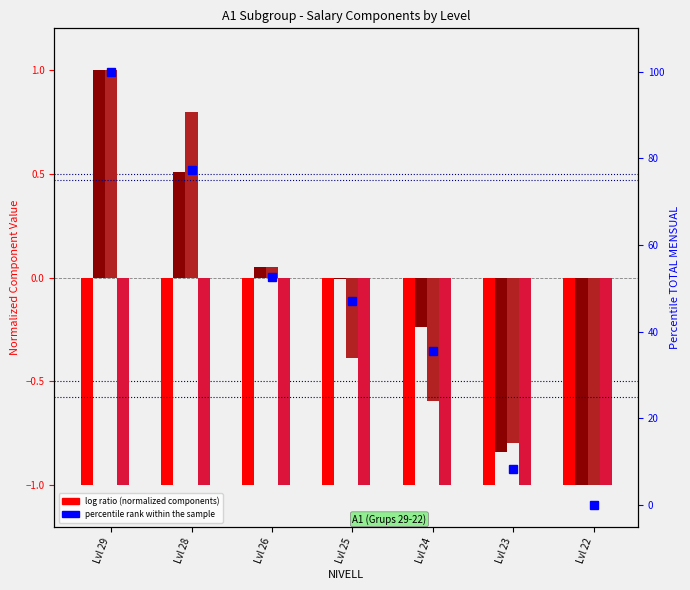

At which category is the sum across all series the highest?

Lvl 29